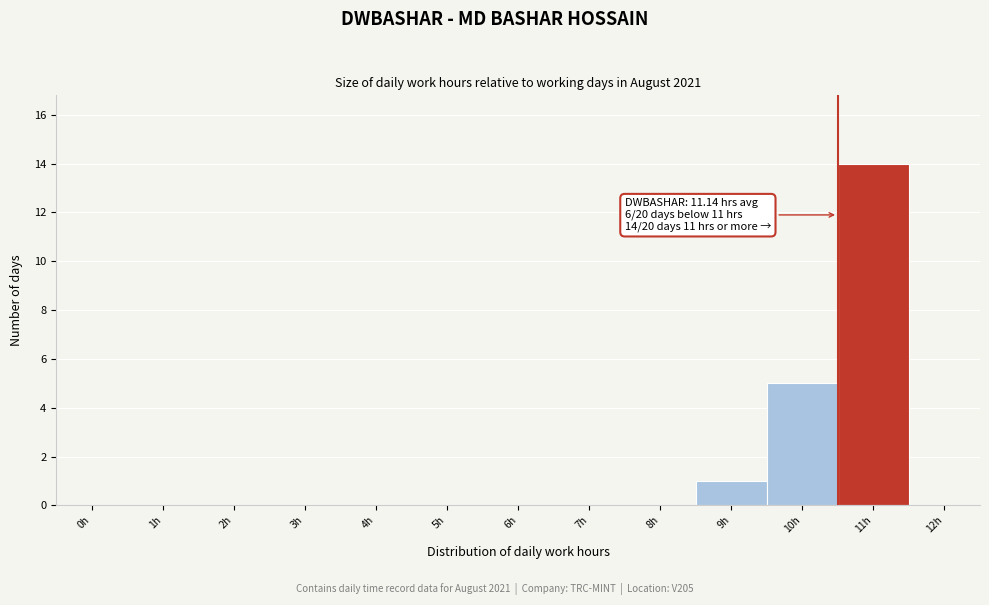

Reading left to right, extract all data points from this chart.

0h=0	1h=0	2h=0	3h=0	4h=0	5h=0	6h=0	7h=0	8h=0	9h=1	10h=5	11h=14	12h=0